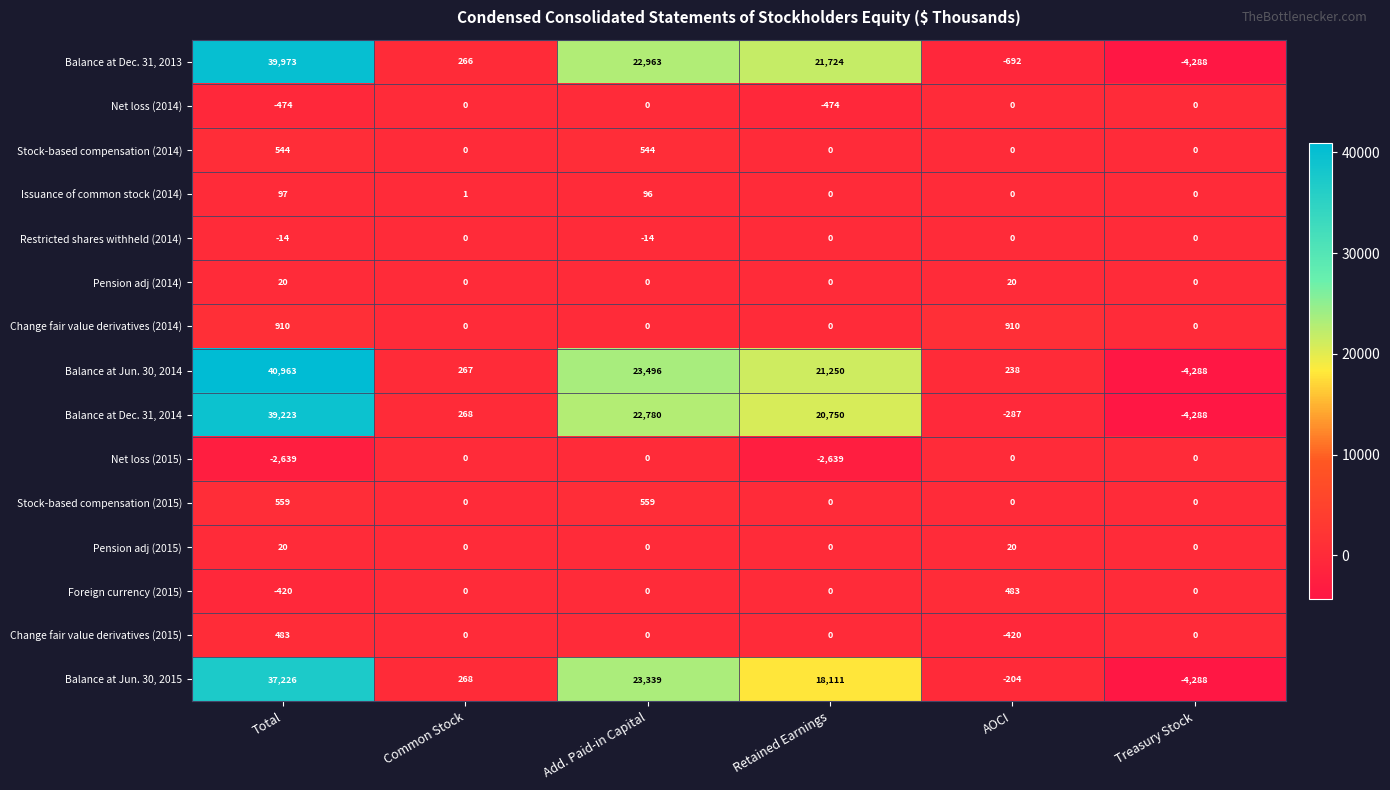

What is the sum of the Balance at Jun. 30, 2014 values at Retained Earnings and AOCI?

21488